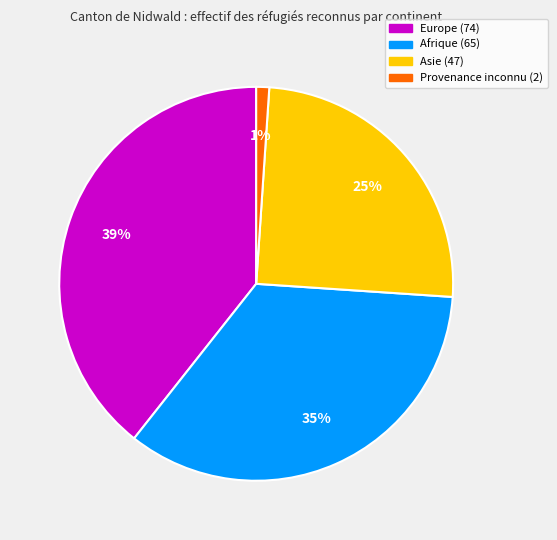

Which slice is the largest?

Europe